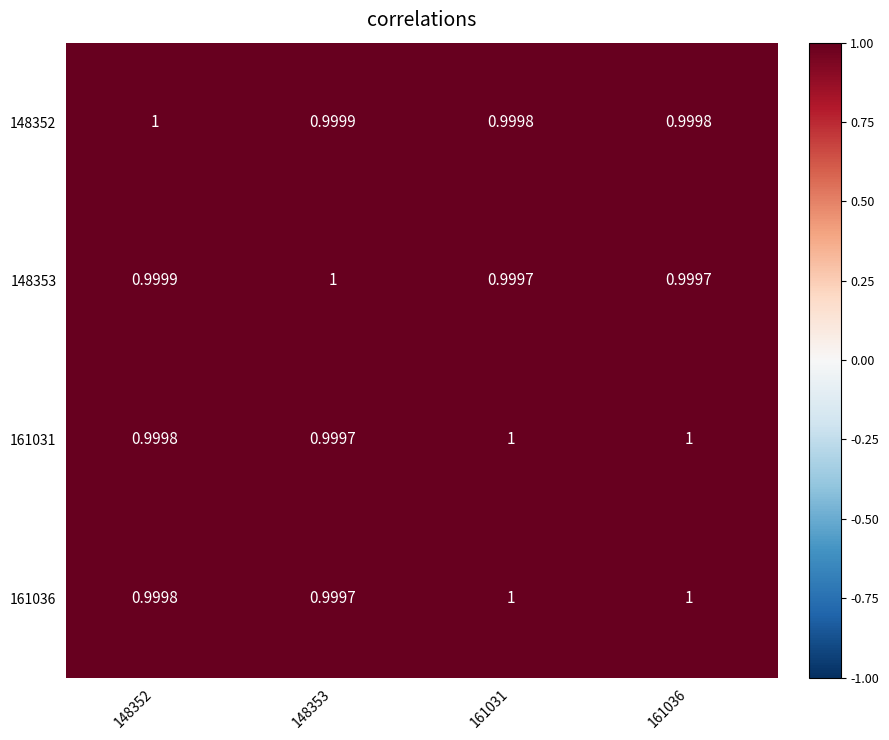

How many data points does each series have?

4